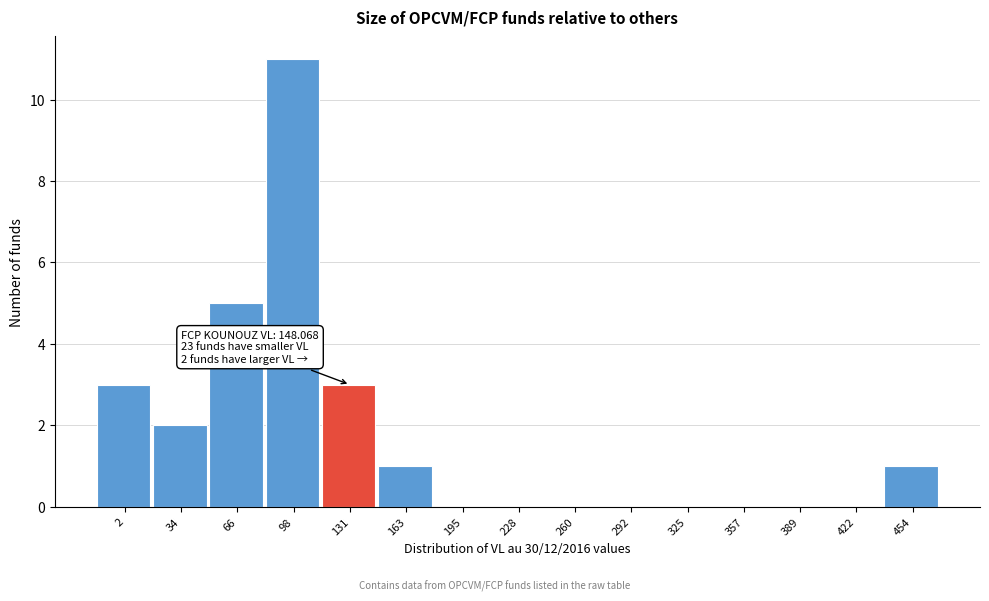

Reading left to right, what are all the values shown in this chart?

2=3	34=2	66=5	98=11	131=3	163=1	195=0	228=0	260=0	292=0	325=0	357=0	389=0	422=0	454=1